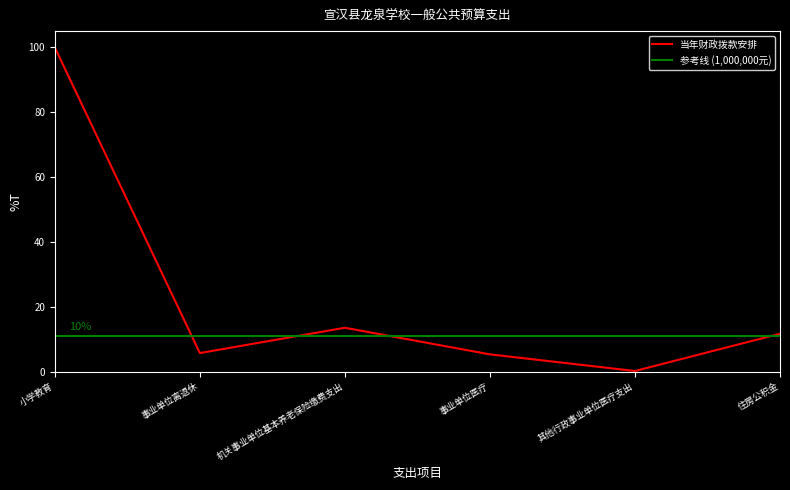

How many values exceed 11?

3